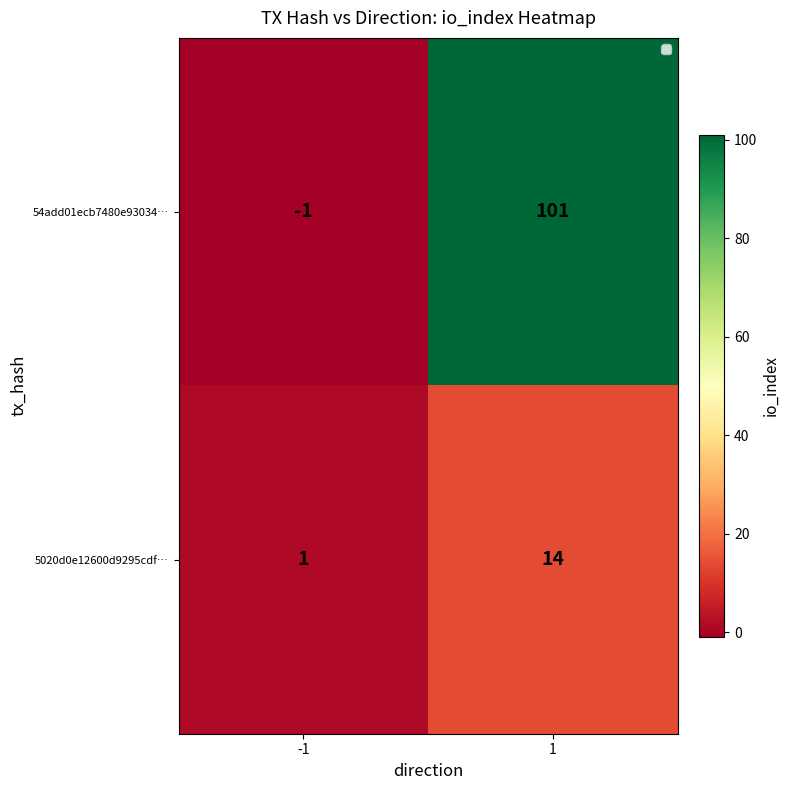

How many data points does each series have?

2